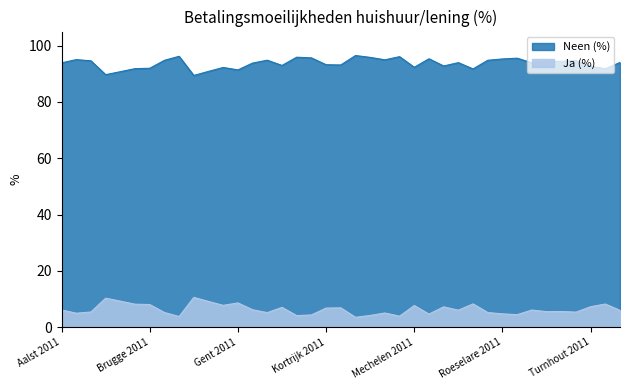

How many interior local peaks does the Ja (%) series have?

12